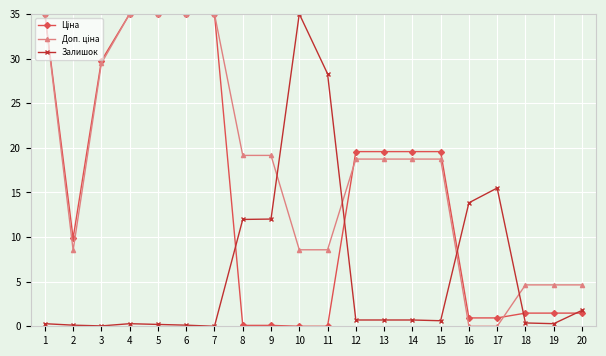

True or false: Залишок has more than 2 interior local peaks.

True